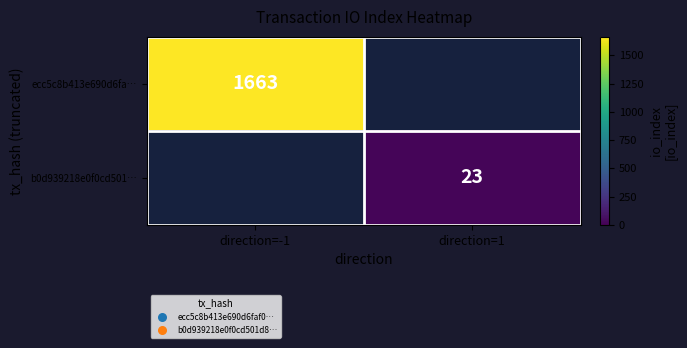

The b0d939218e0f0cd501… series shows 12 at direction=1. True or false?

False